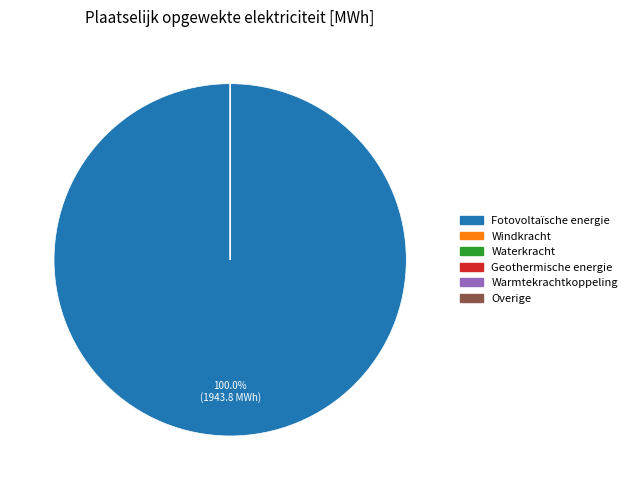

Which category has the biggest portion of the pie?

Fotovoltaïsche energie